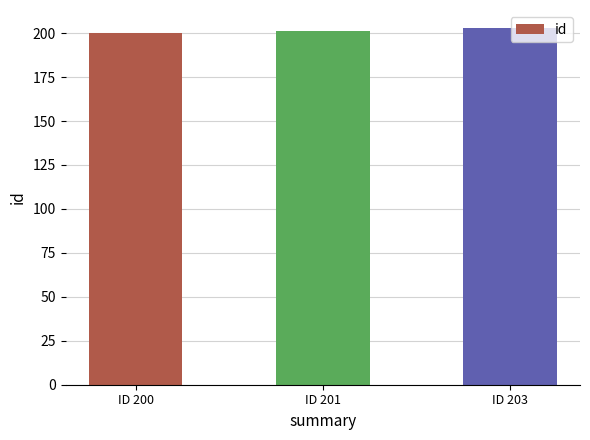

What is the smallest value displayed?

200